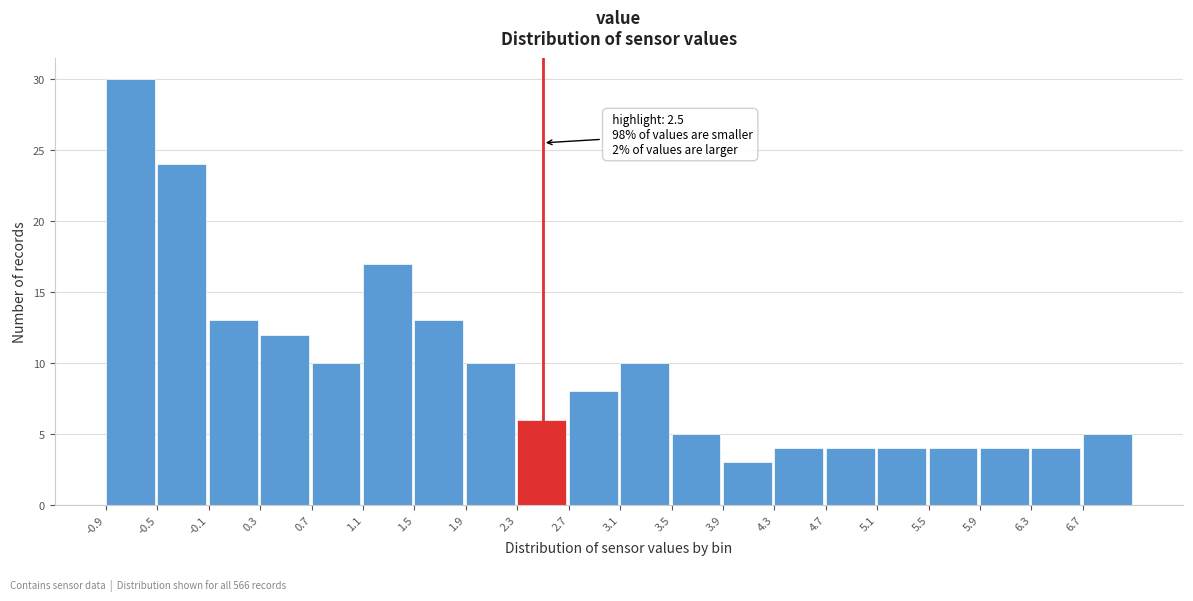

Over which range of the x-axis is the bar tallest?

-0.9 to -0.5